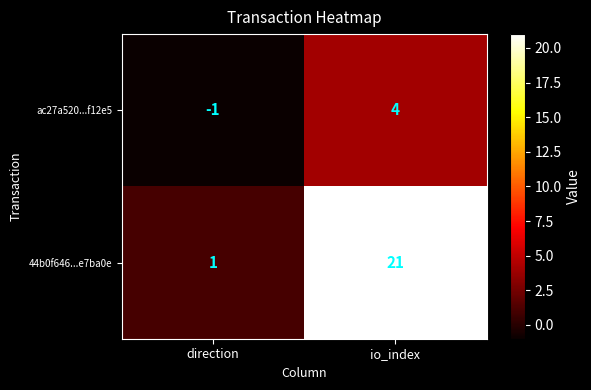

Reading left to right, what are all the values shown in this chart?

ac27a520...f12e5: direction=-1	io_index=4
44b0f646...e7ba0e: direction=1	io_index=21